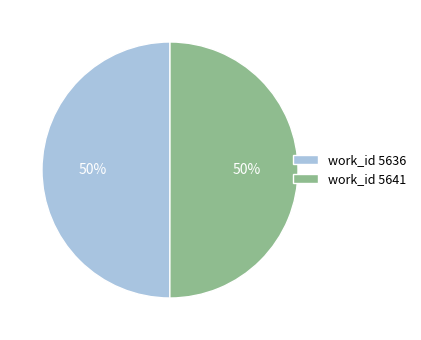

What is the ratio of the value at work_id 5641 to the value at work_id 5636?

1.0